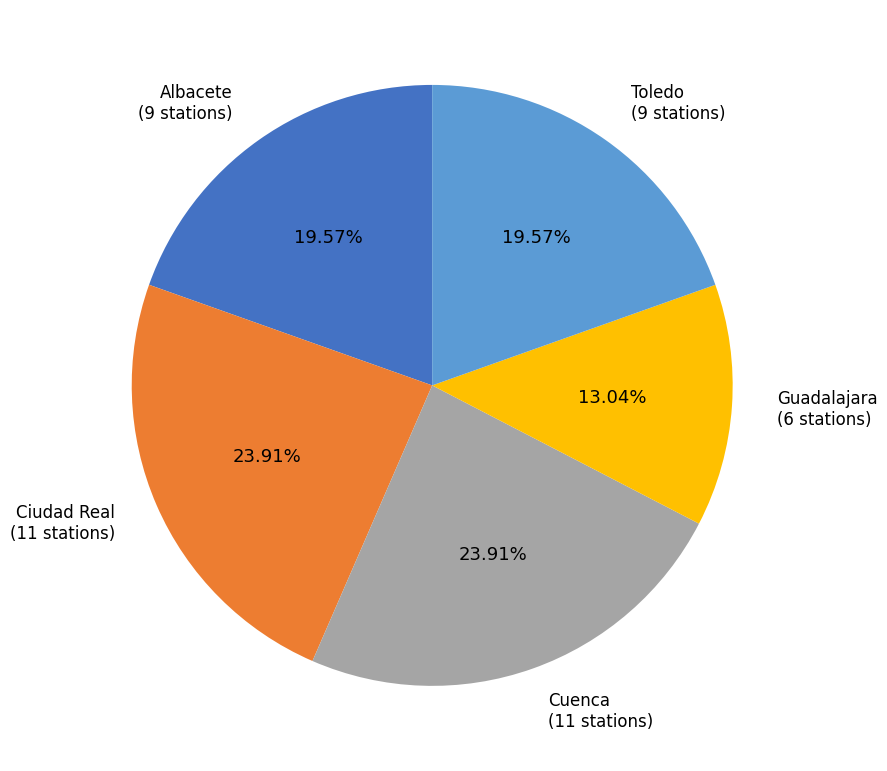

Does any single category account for the majority?

No